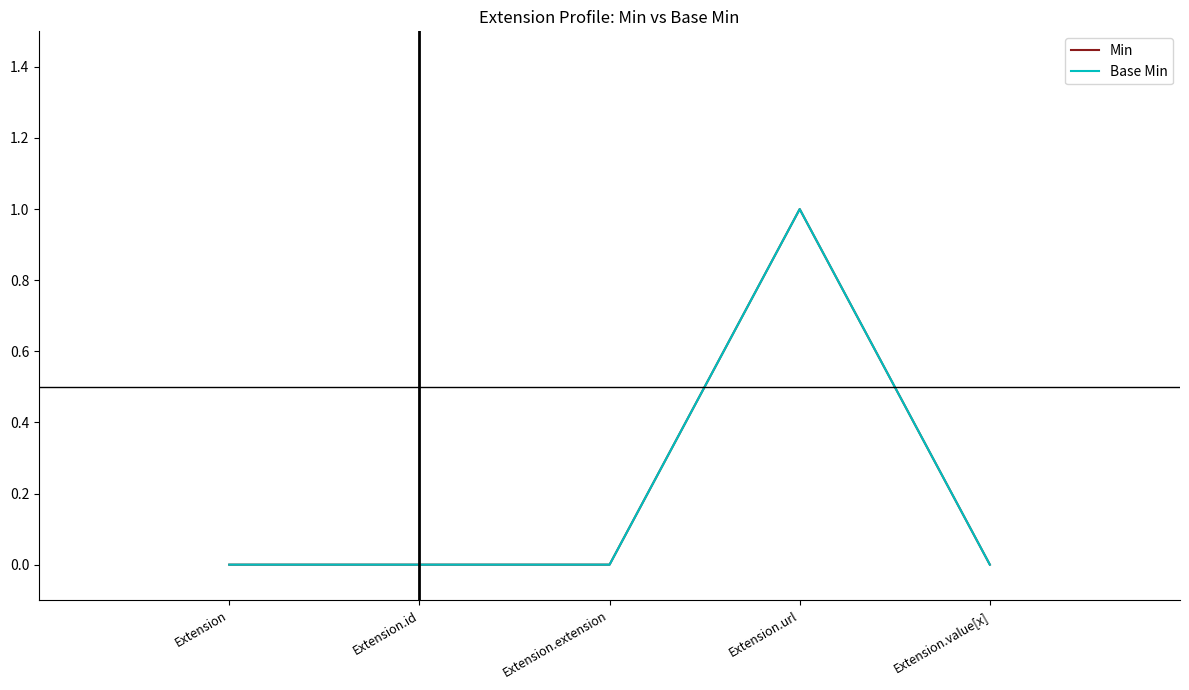

True or false: Base Min has more than 1 points higher than both neighbors.

False